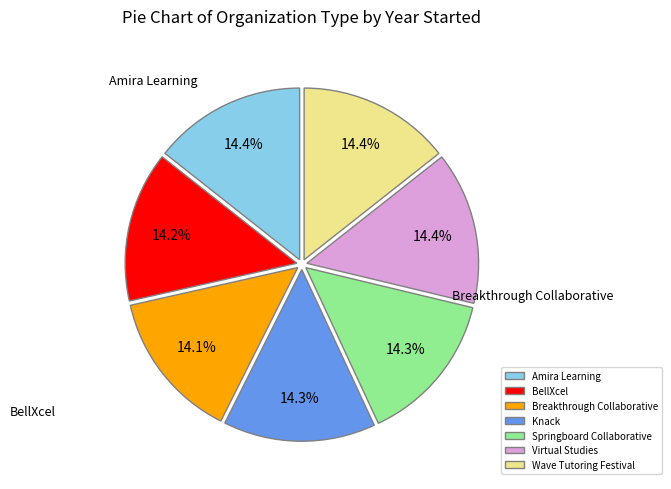

What portion of the pie excludes Wave Tutoring Festival?

85.6%